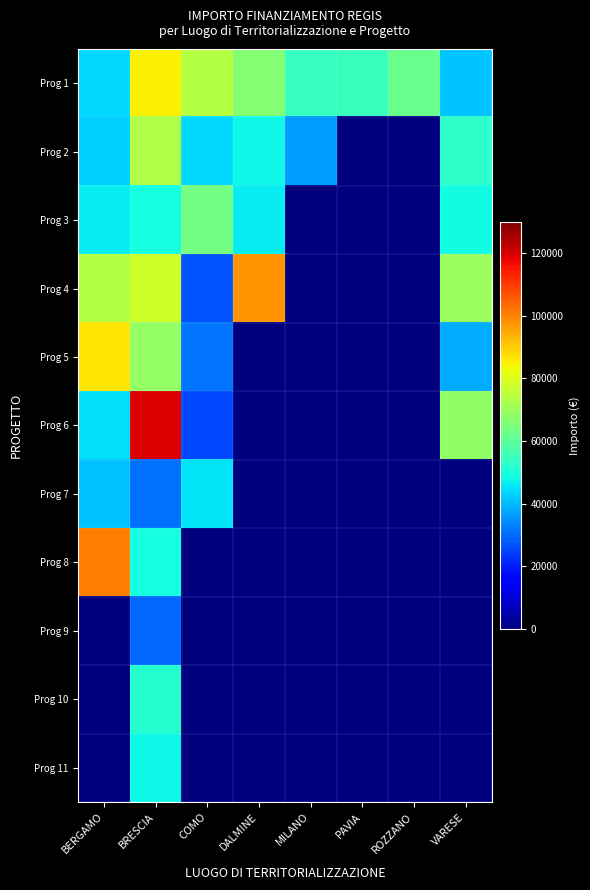

How many distinct data groups are displayed?

11